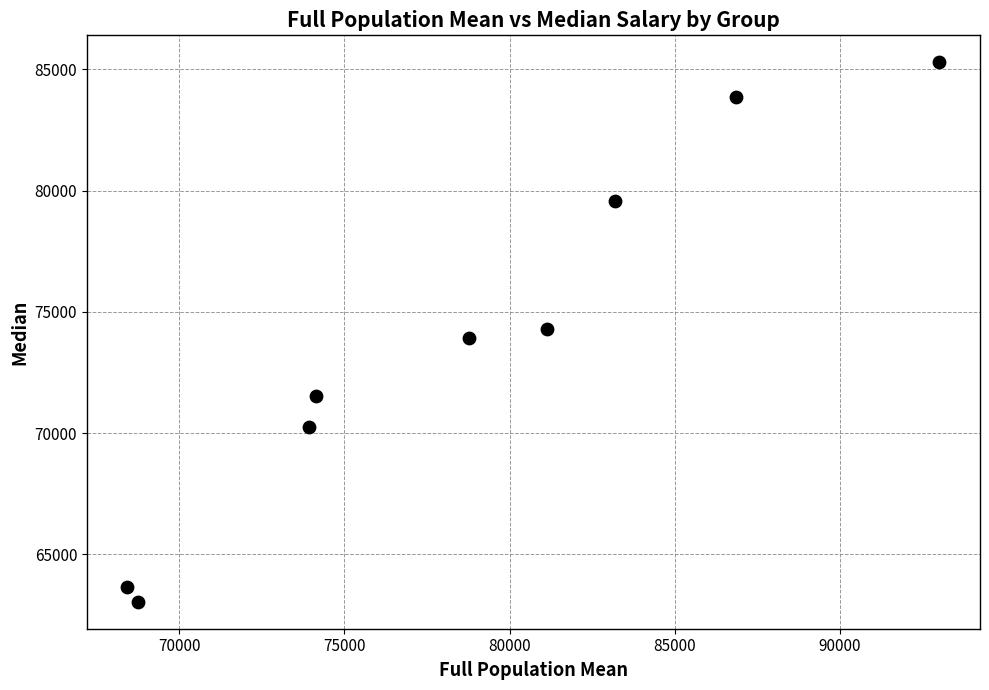

What is the range of Y values (max minus min)?

22245.0